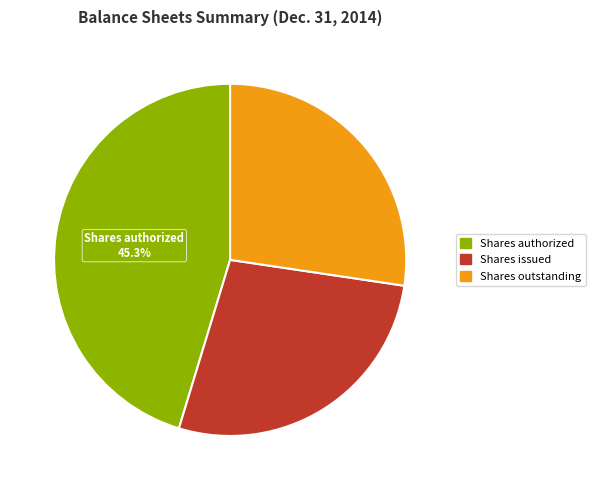

To the nearest percent, what is the difference between the Shares authorized and Shares issued slice percentages?

18%